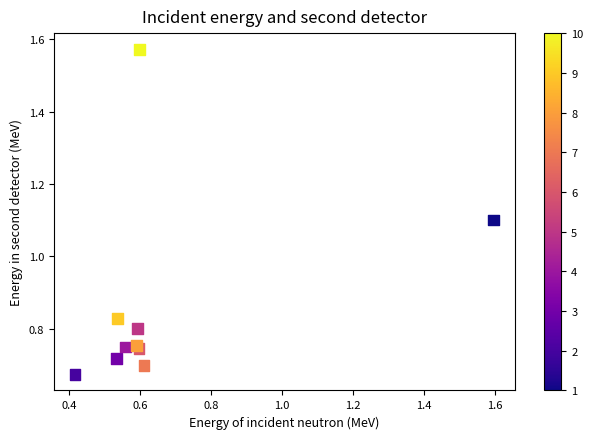

What Y value in the scatter plot is closest to 1?

1.1